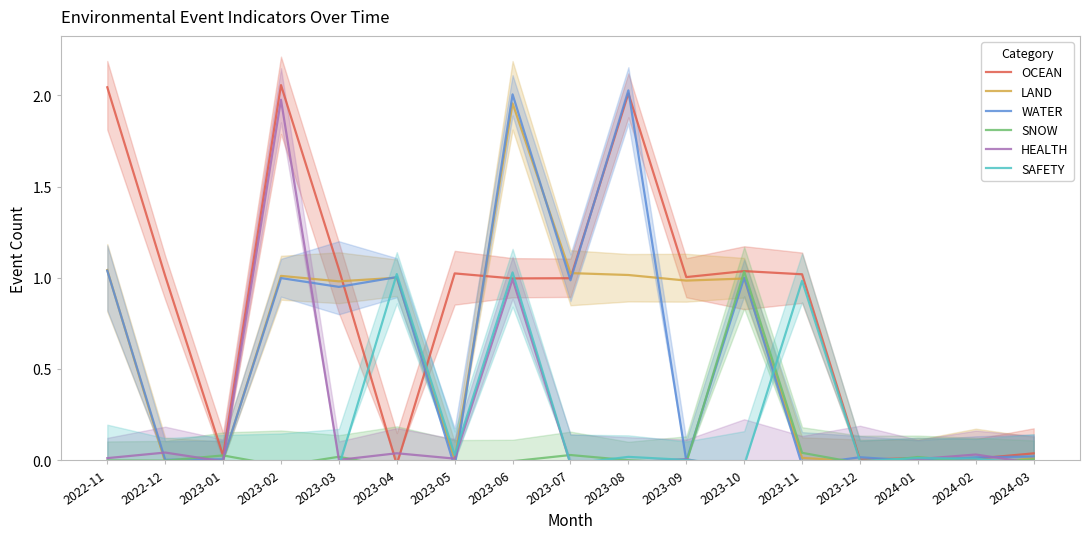

Read the LAND value at 2023-04.

1.0